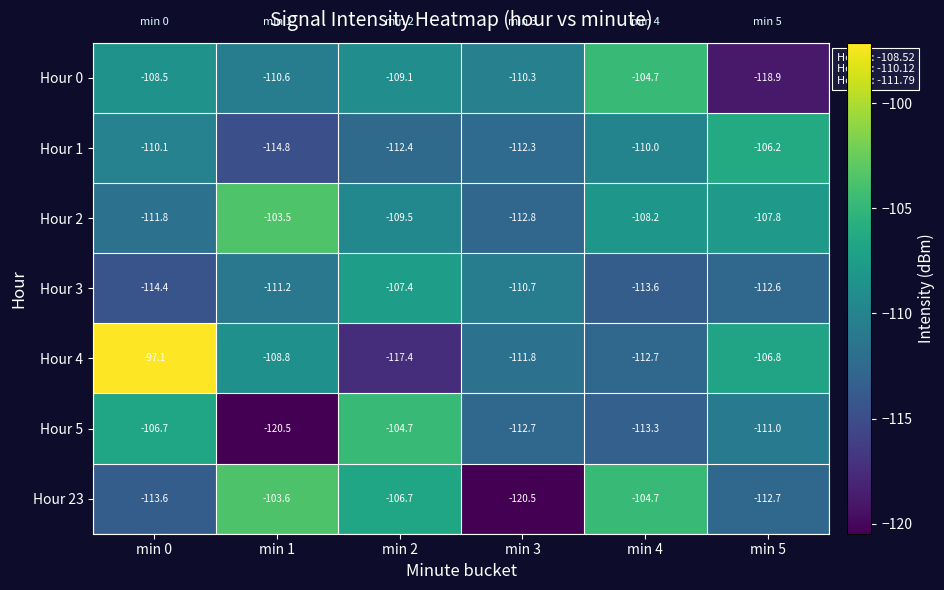

Is the value of Hour 1 at min 1 greater than the value of Hour 4 at min 0?

No